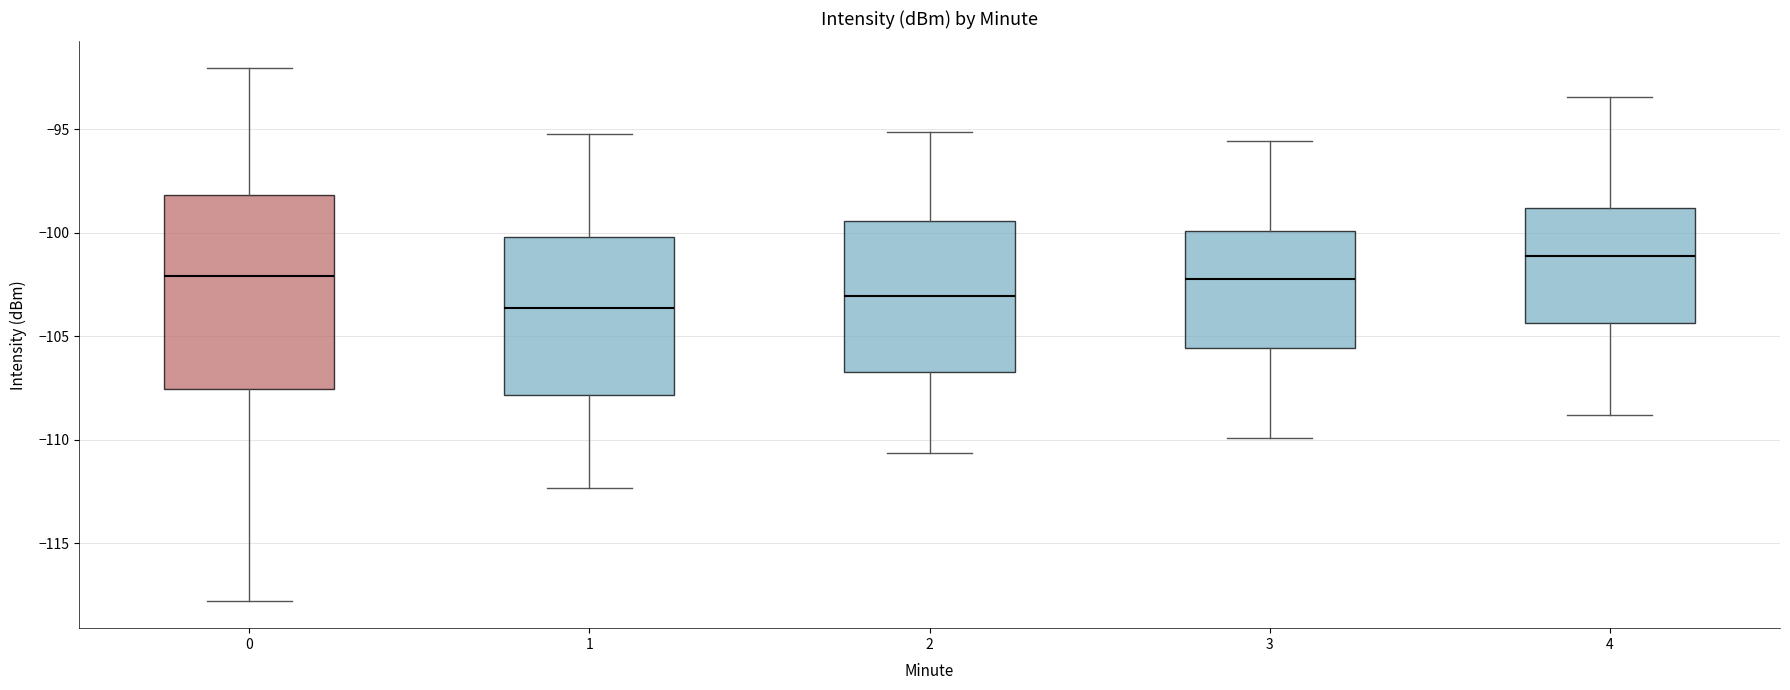

Reading left to right, read every box against the y-axis: the position of its median line, the range the box covers, and the ends of its whiskers. The values are not printed on the chart, so give them approximately, as read against the axis.

0: median -102.0, box -107.5 to -98.0, whiskers -118.0 to -92.0
1: median -103.5, box -108.0 to -100.0, whiskers -112.5 to -95.0
2: median -103.0, box -106.5 to -99.5, whiskers -110.5 to -95.0
3: median -102.0, box -105.5 to -100.0, whiskers -110.0 to -95.5
4: median -101.0, box -104.5 to -99.0, whiskers -109.0 to -93.5